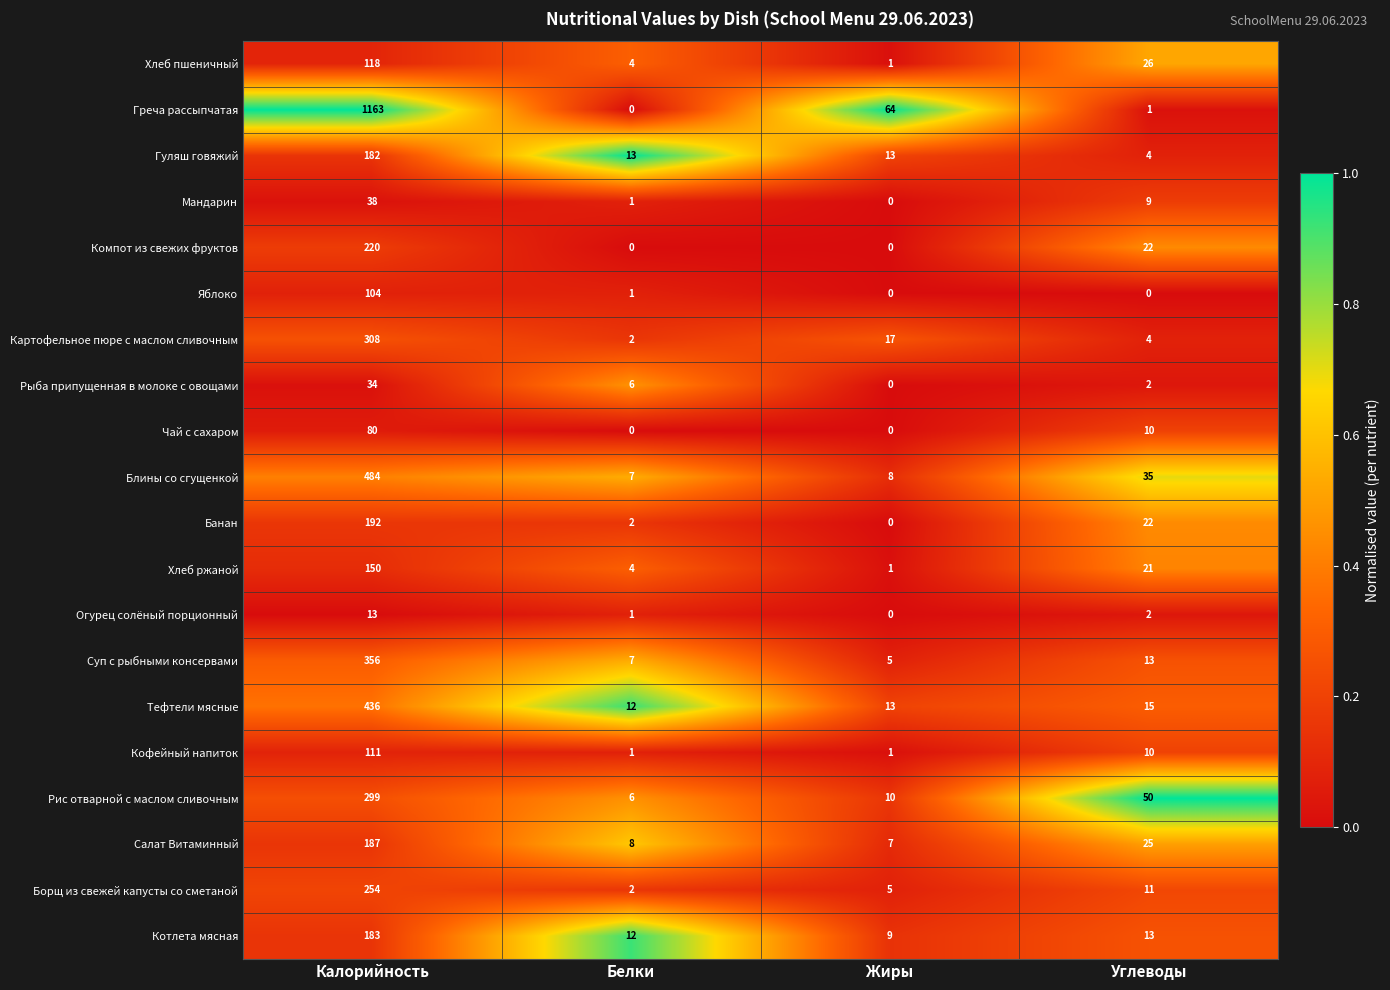

What value does the Картофельное пюре с маслом сливочным series have at Углеводы, to the nearest 5?

5